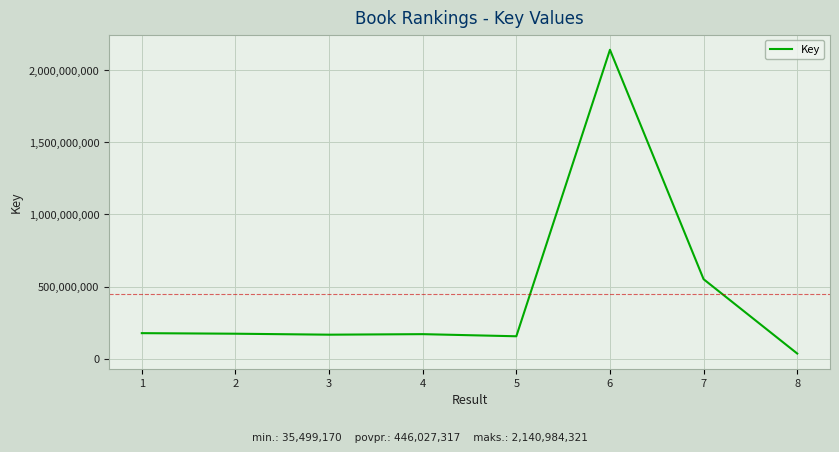

What is the ratio of the value at 1 to the value at 2?

1.0